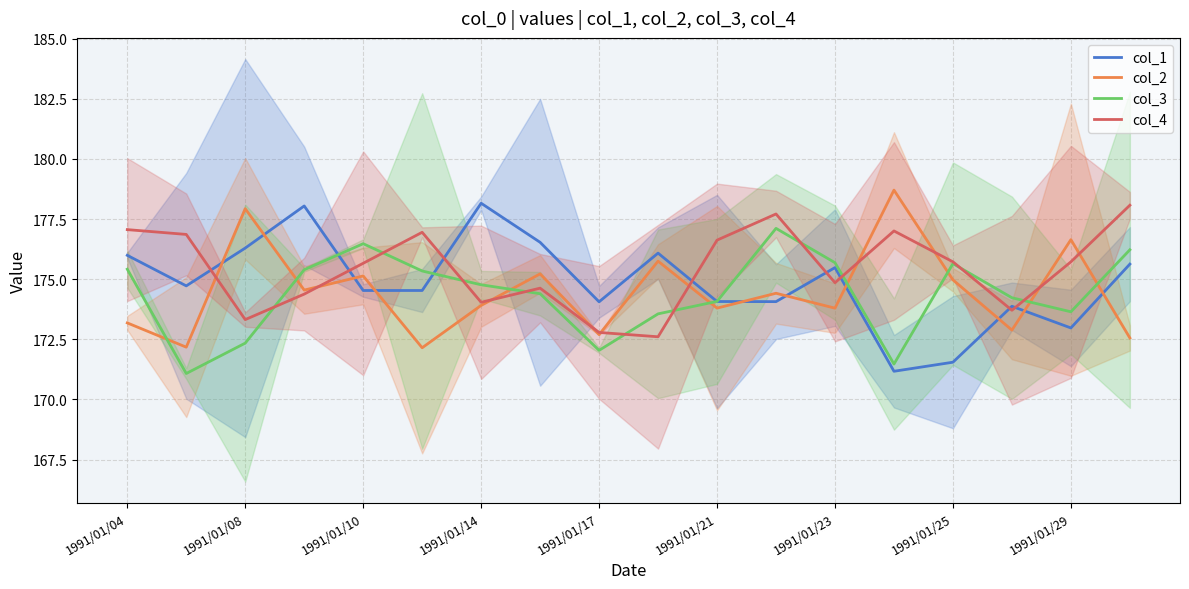

True or false: col_4 has a value of 275.3 at 1991/01/21.

False